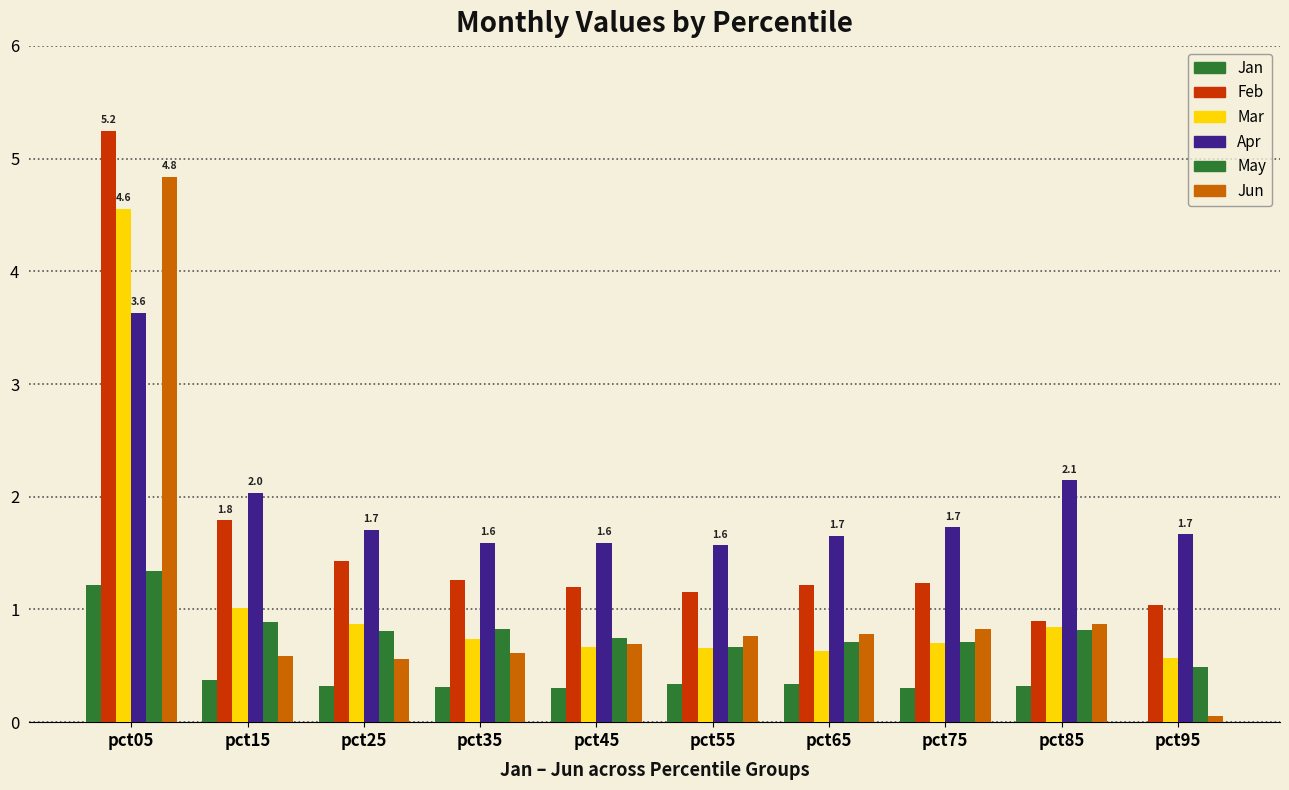

What is the difference between the maximum and minimum values in the Jan series?

1.2